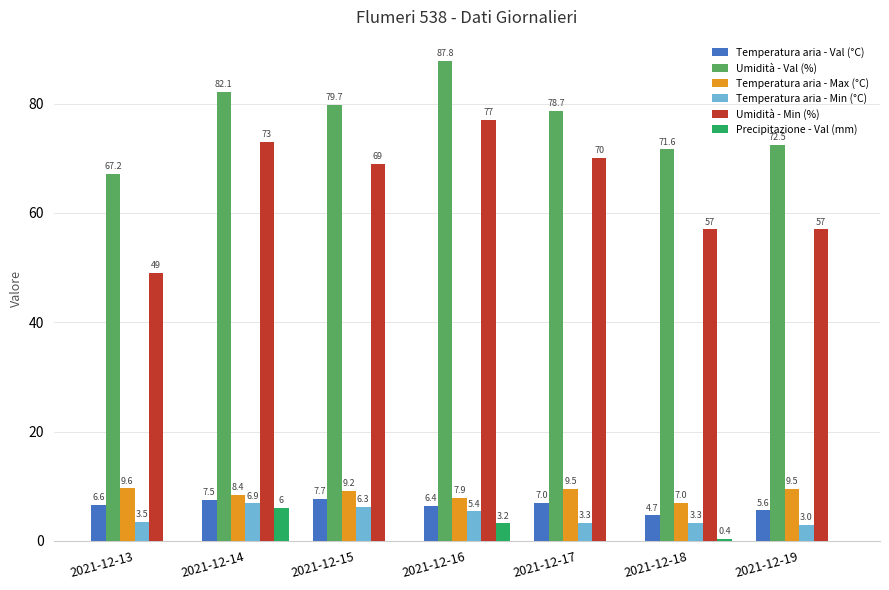

Where is Precipitazione - Val (mm) nearest to the value 3?

2021-12-16